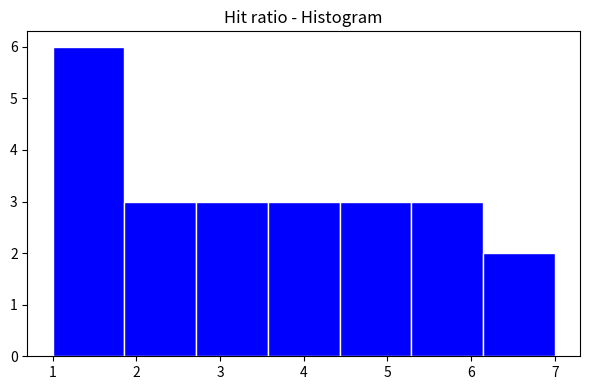

Over which range of the x-axis is the bar tallest?

1.0 to 1.9